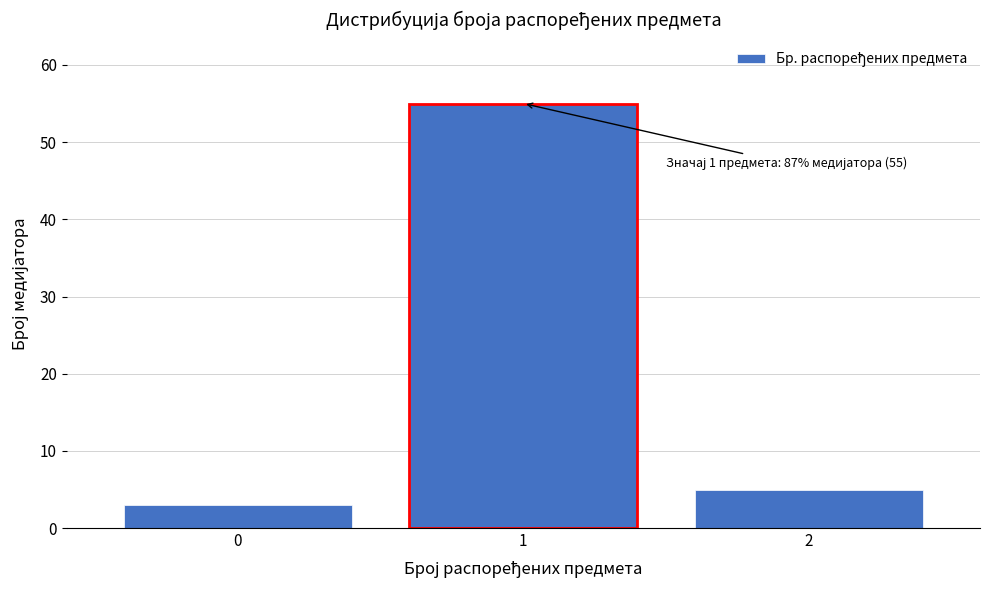

Reading right to left, what are all the values shown in this chart?

2=5	1=55	0=3